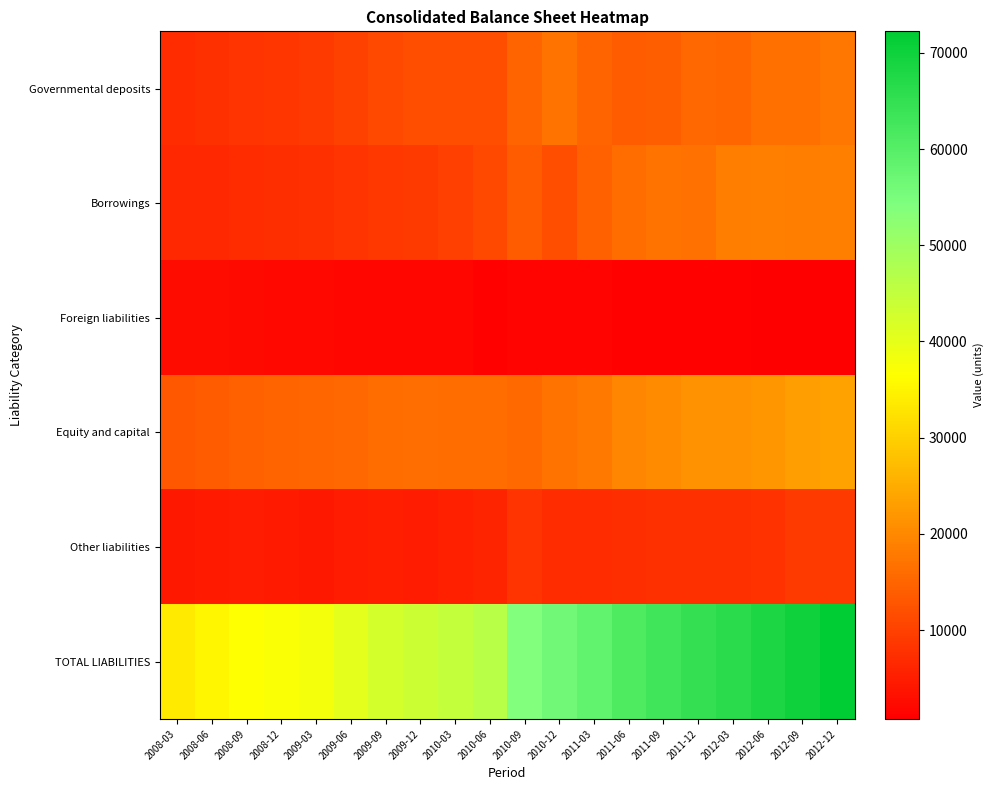

Count the number of categories in the chart.

20